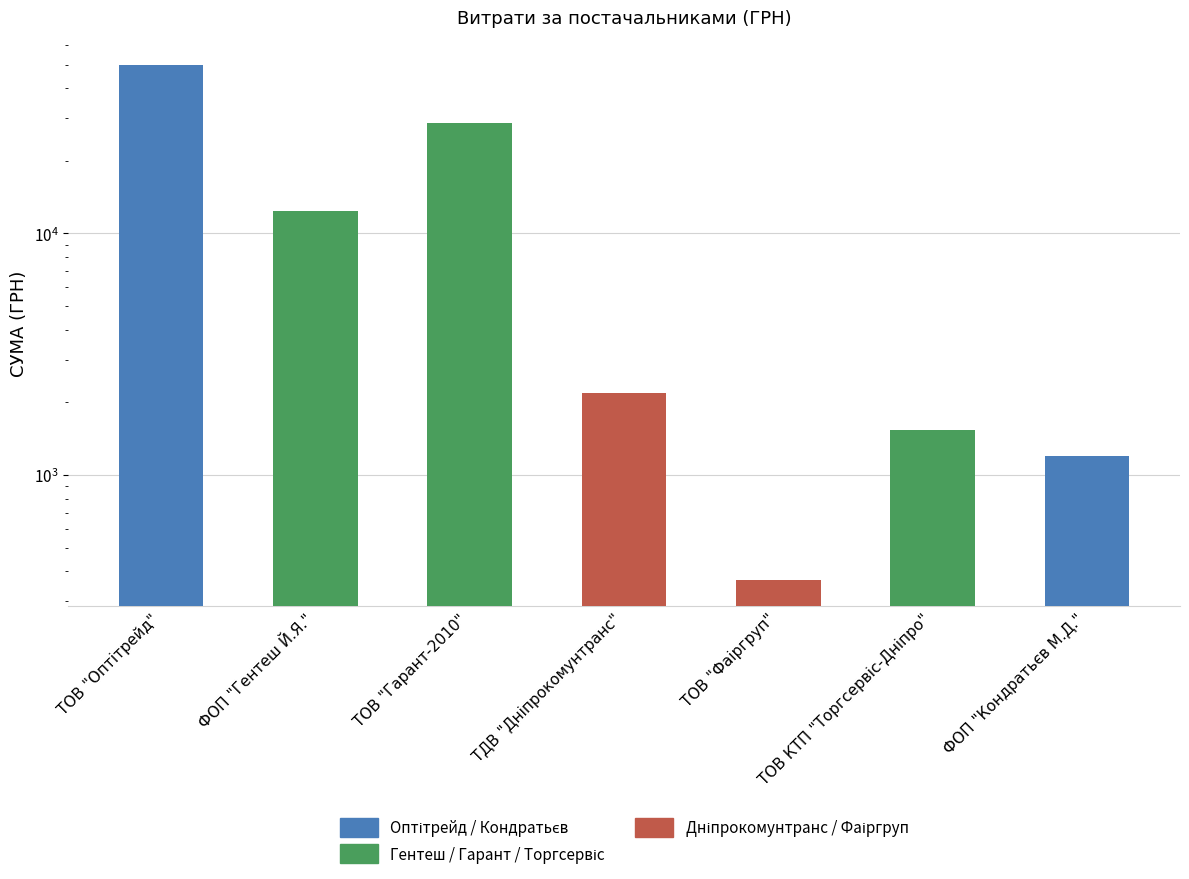

What is the label of the 4th bar from the right?

ТДВ "Дніпрокомунтранс"